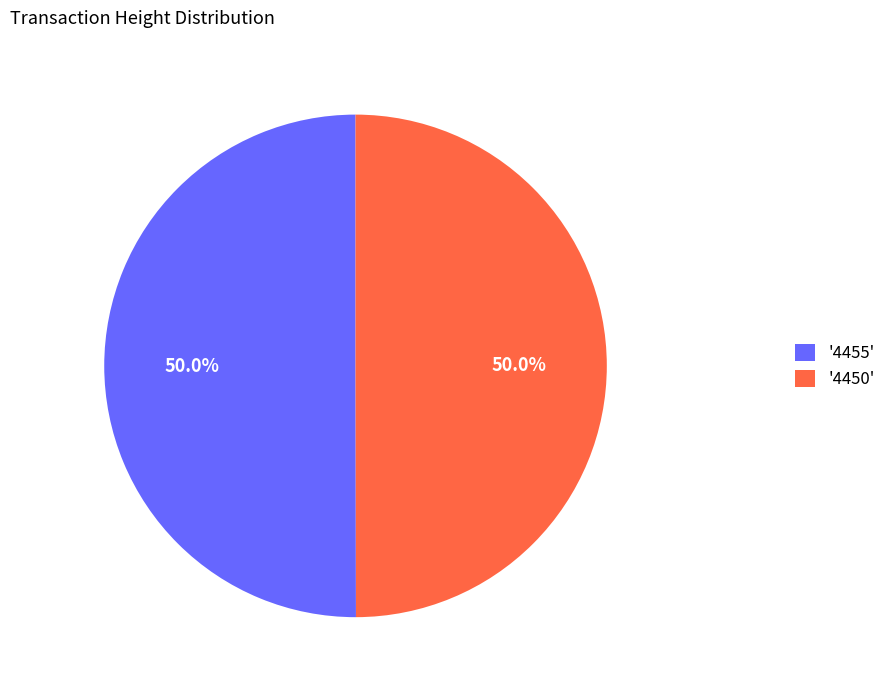

Approximately how many times larger is the value at '4450' compared to '4455'?

1.0